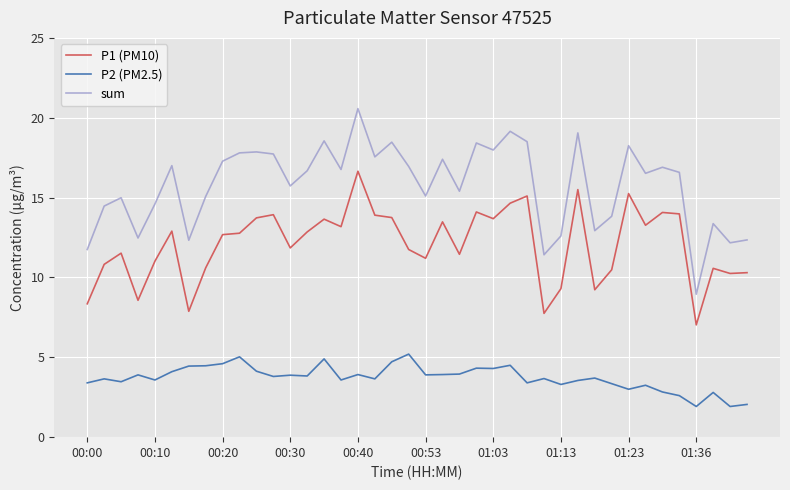

List the series in order of their overall mean, lowest first.

P2 (PM2.5), P1 (PM10), sum